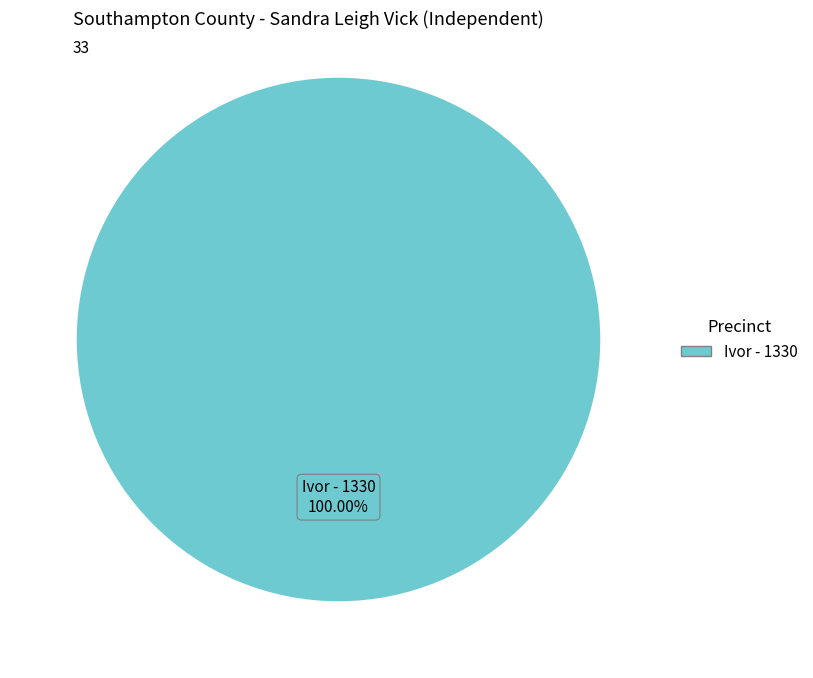

Is there a majority slice in this chart?

Yes